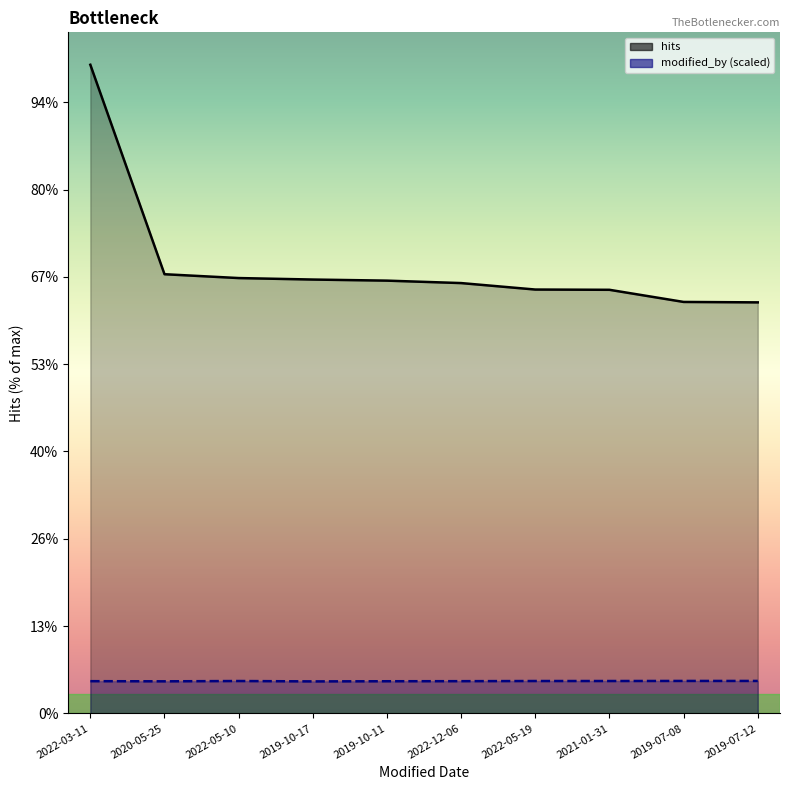

How many lines are shown in the chart?

2